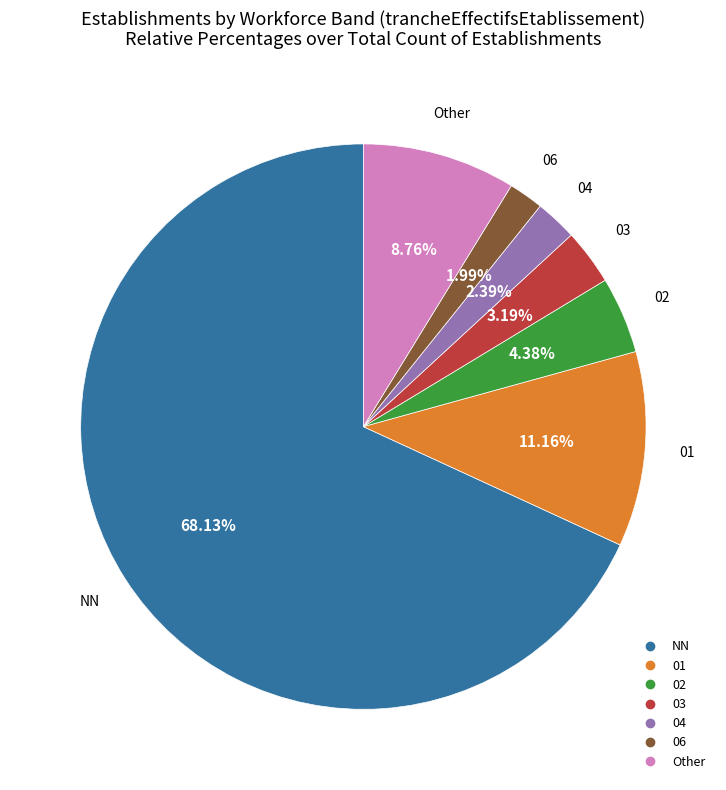

Is there a majority slice in this chart?

Yes